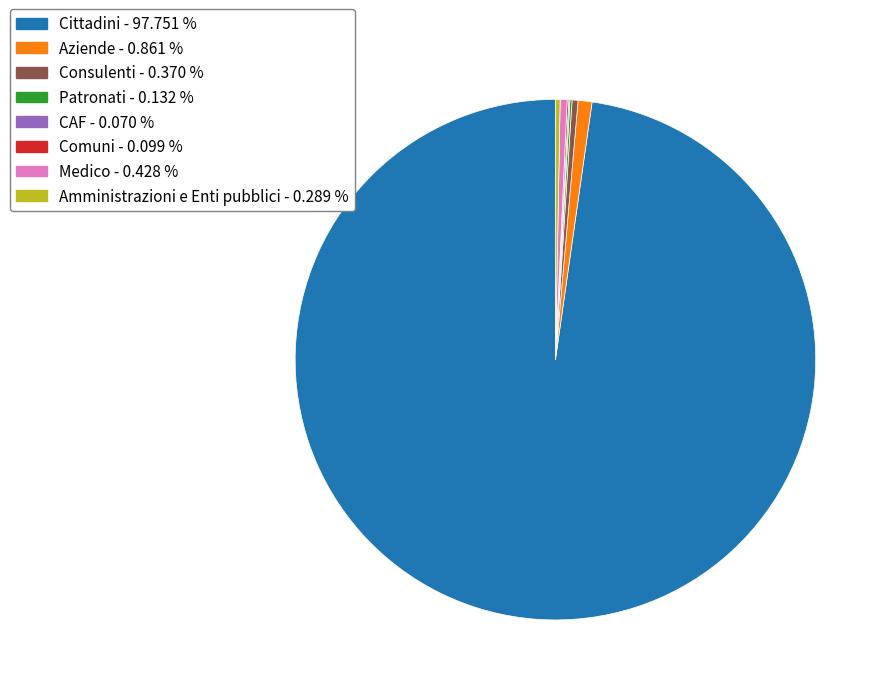

Combined, do Amministrazioni e Enti pubblici and Medico account for over 50%?

No